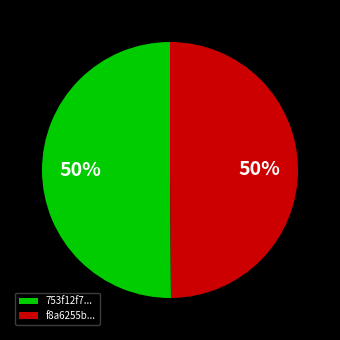

Is it true that f8a6255b... is 50% of the pie?

True